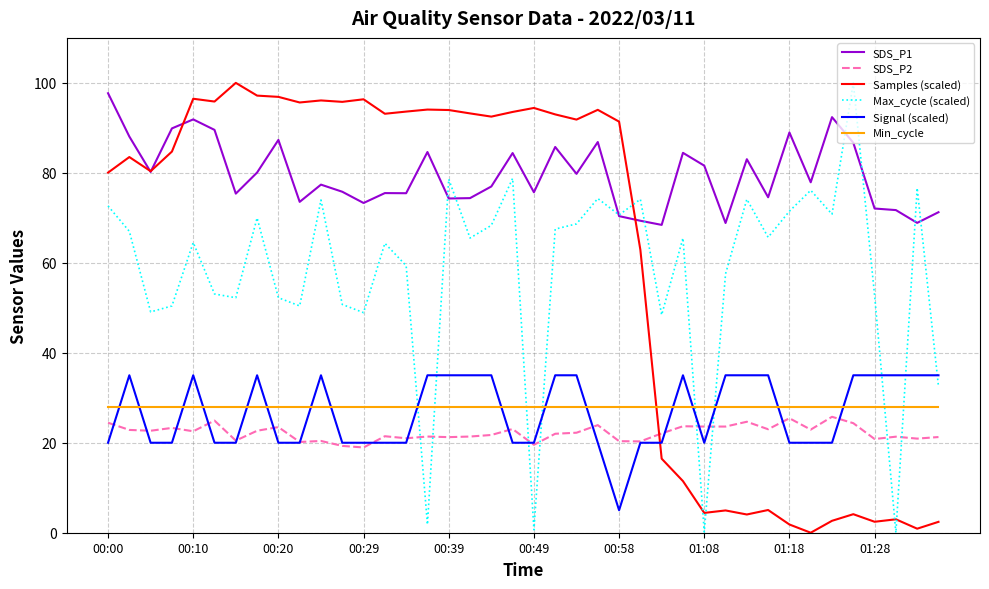

Which series has the largest total across all categories?

SDS_P1